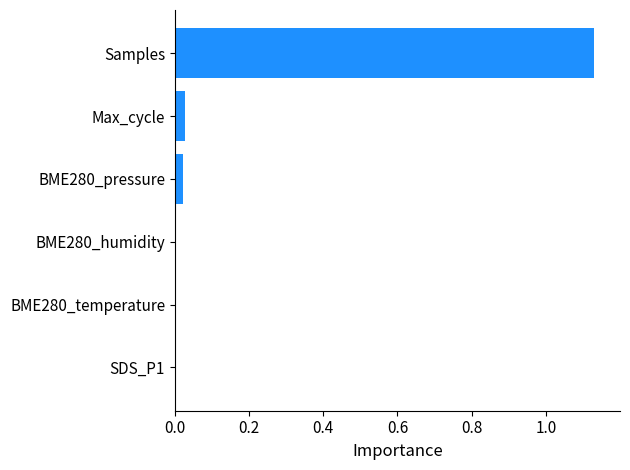

What is the sum of all values?

1.2